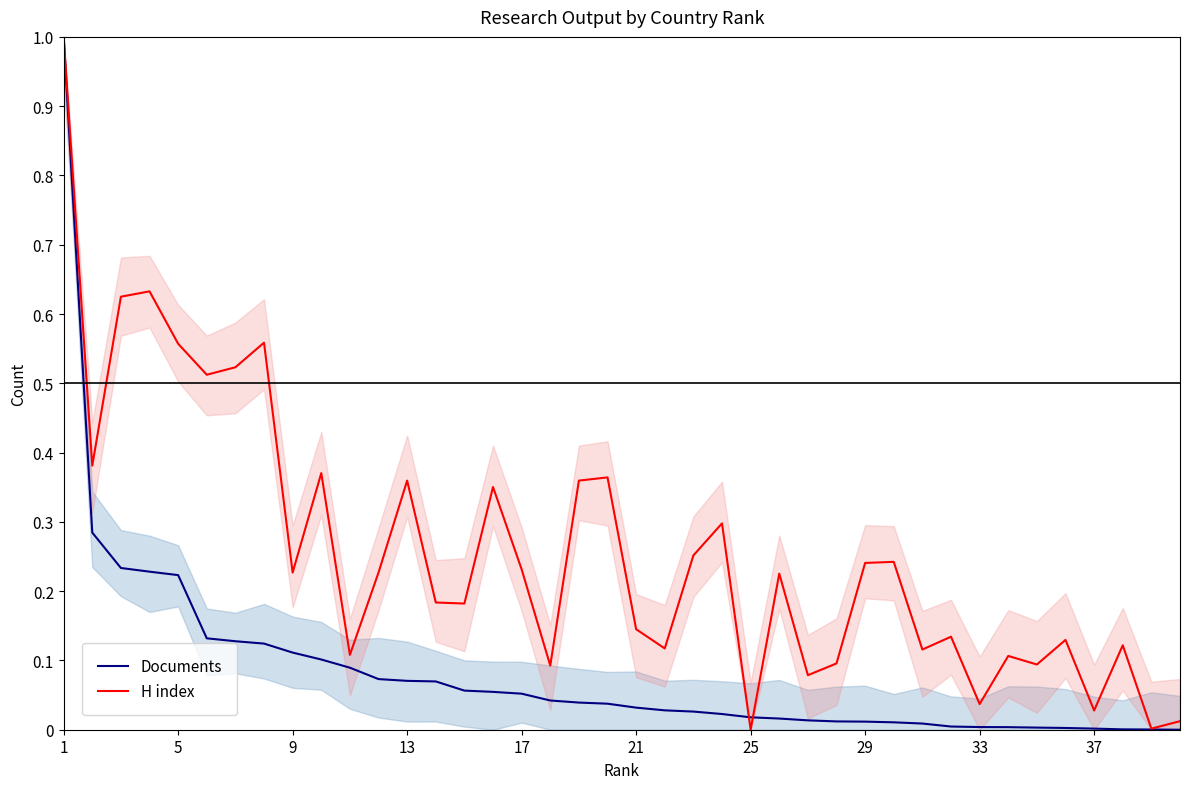

The value of Documents at 13 is 0.0. True or false?

False